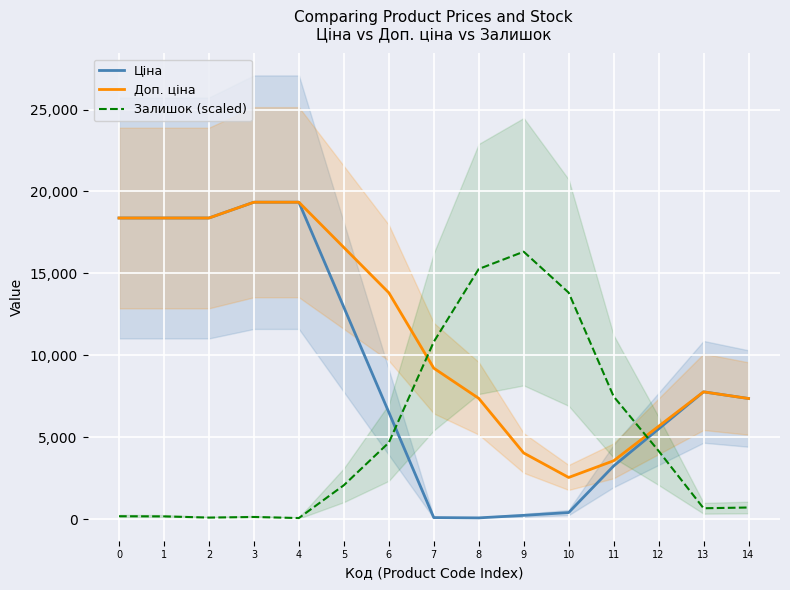

Which series has the largest range (max minus min)?

Ціна